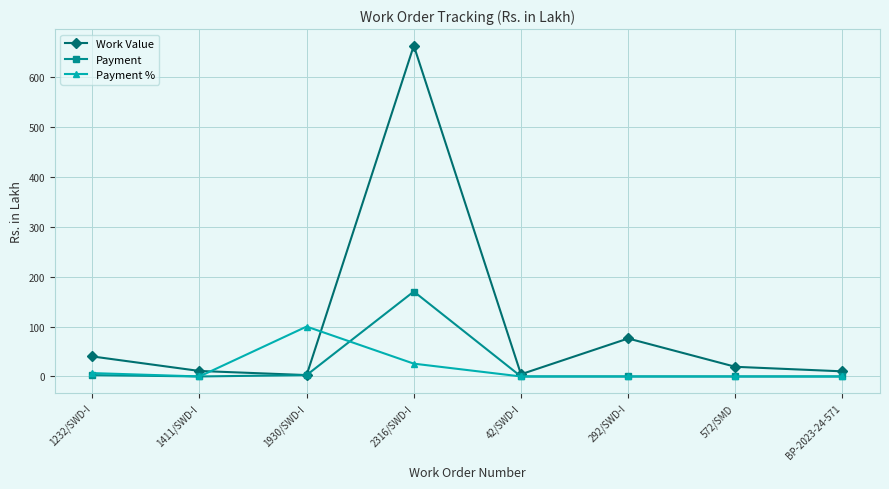

What is the maximum value shown in the chart?

663.0